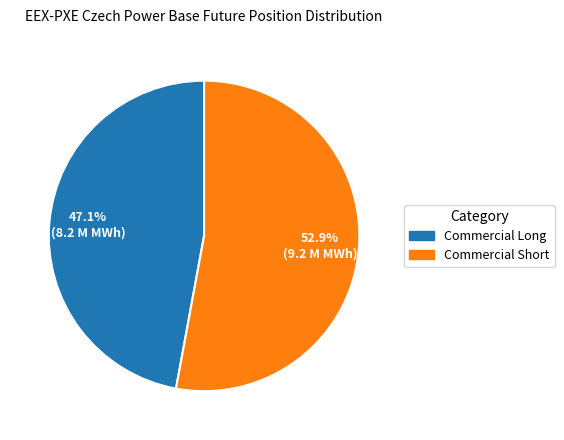

How many slices are in this pie chart?

2